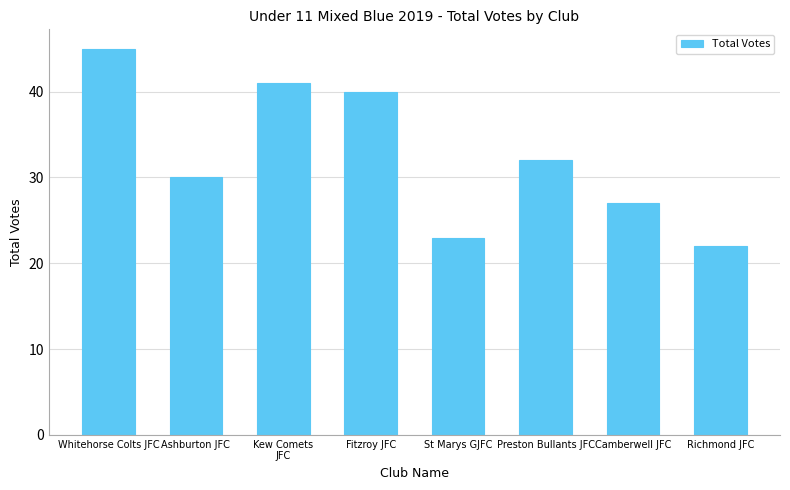

At which label is the value closest to 33?

Preston Bullants JFC